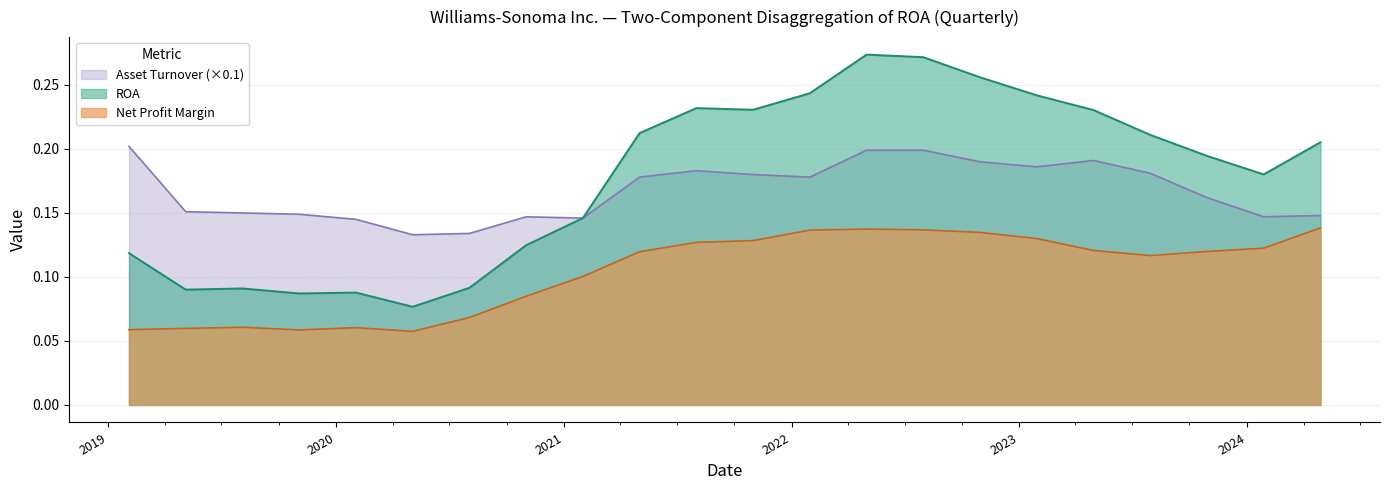

Is it true that ROA equals 0.2 at 2019-02-03?

False